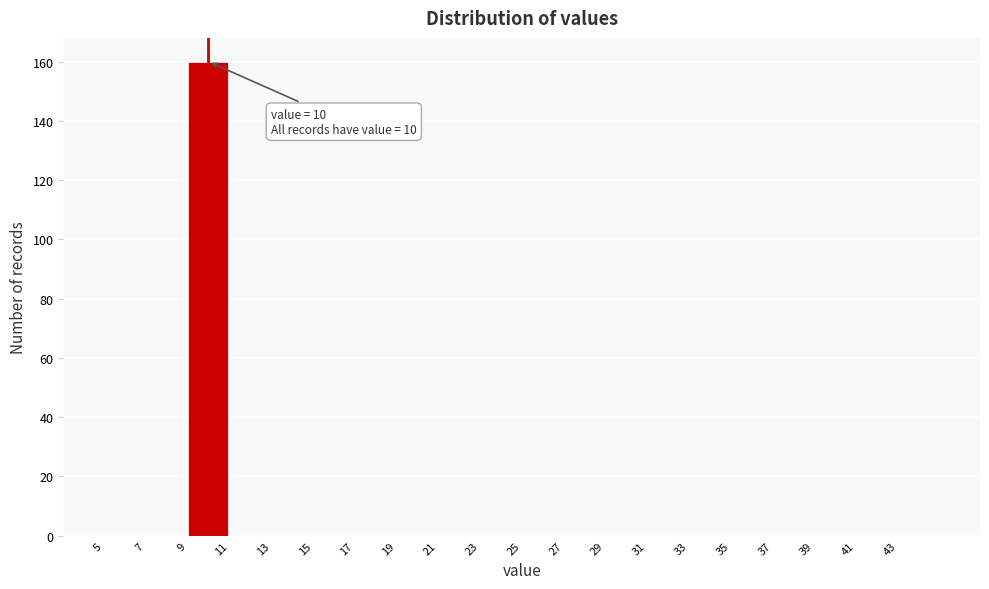

Which range on the x-axis has the tallest bar?

9 to 11